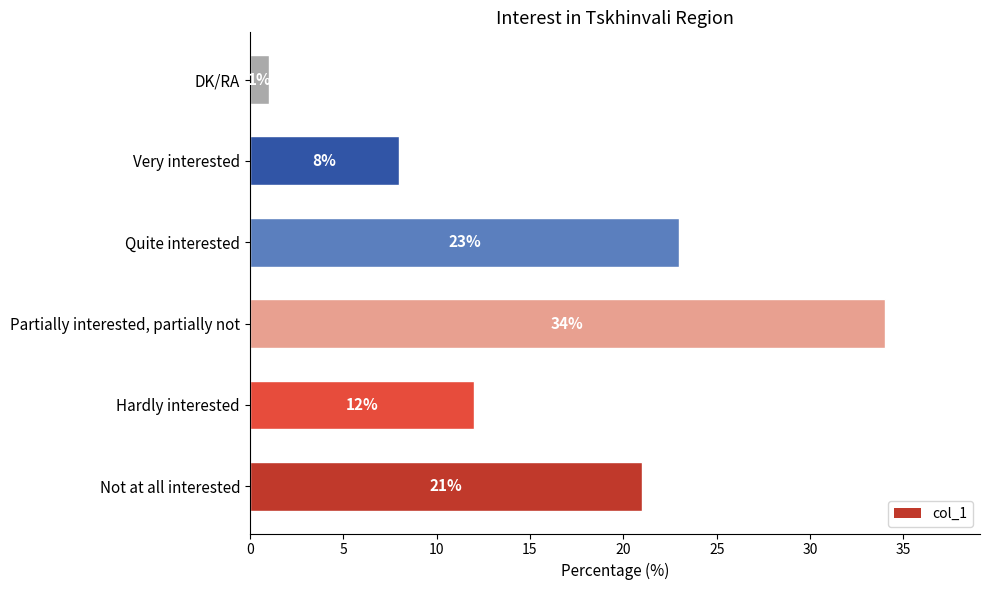

List the labels in order of value, largest first.

Partially interested, partially not, Quite interested, Not at all interested, Hardly interested, Very interested, DK/RA